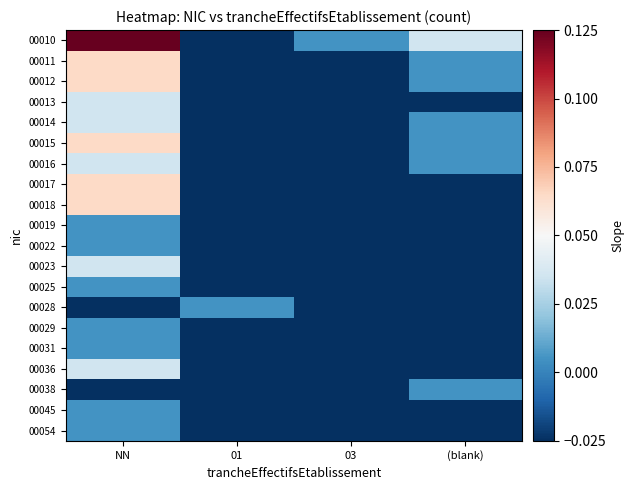

At which category is the sum across all series the highest?

NN